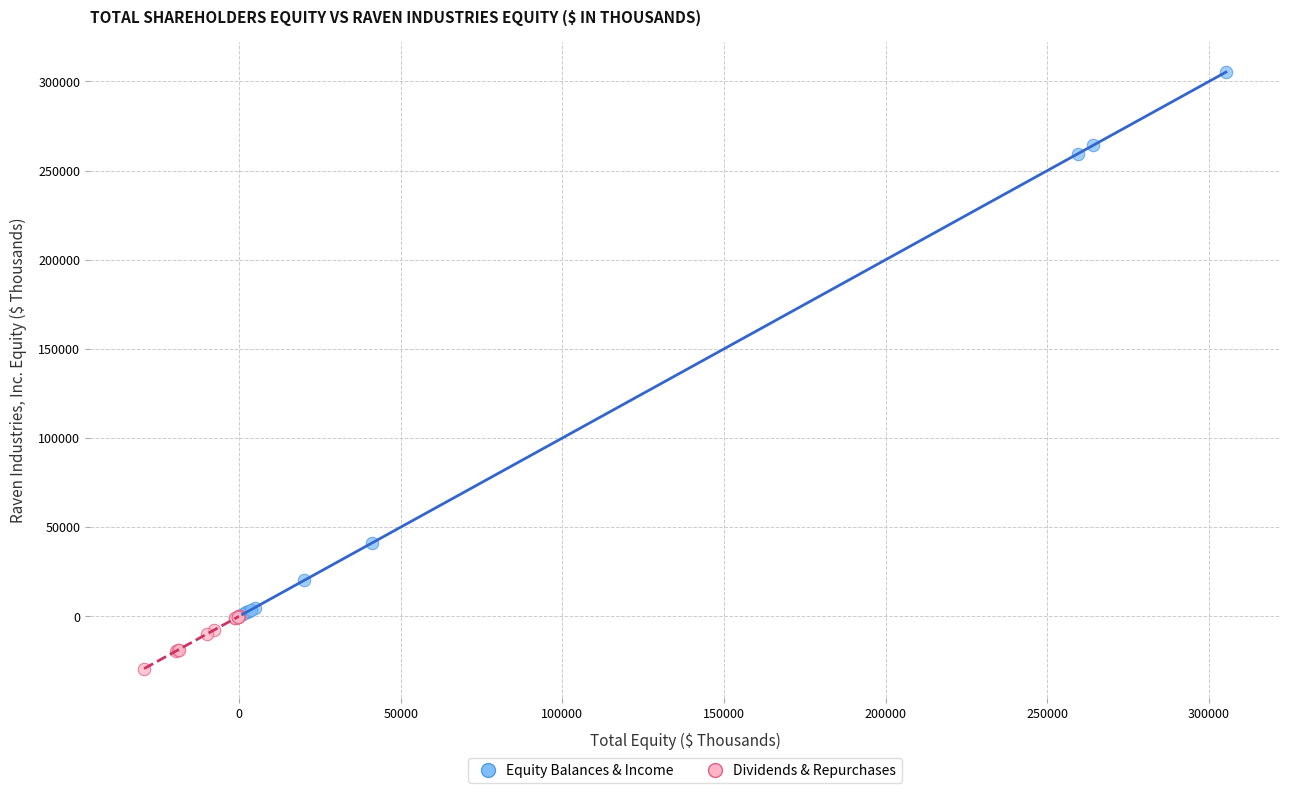

Which series contains the lowest Y value?

Dividends & Repurchases